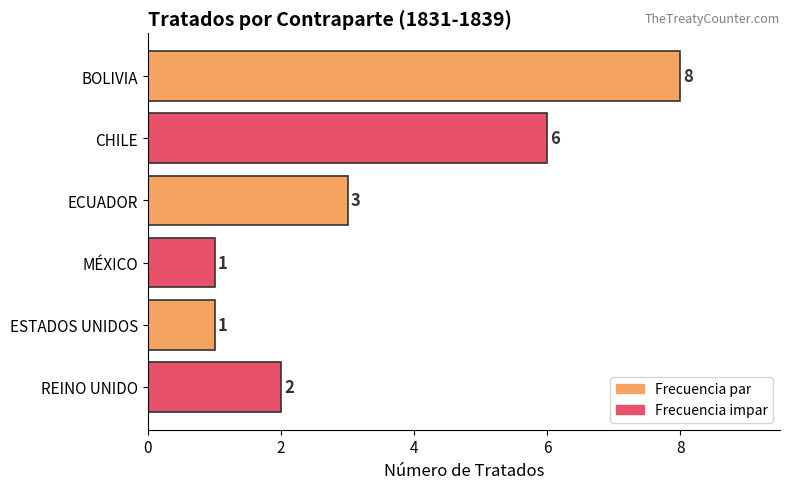

Is it true that the value at BOLIVIA is 2?

False